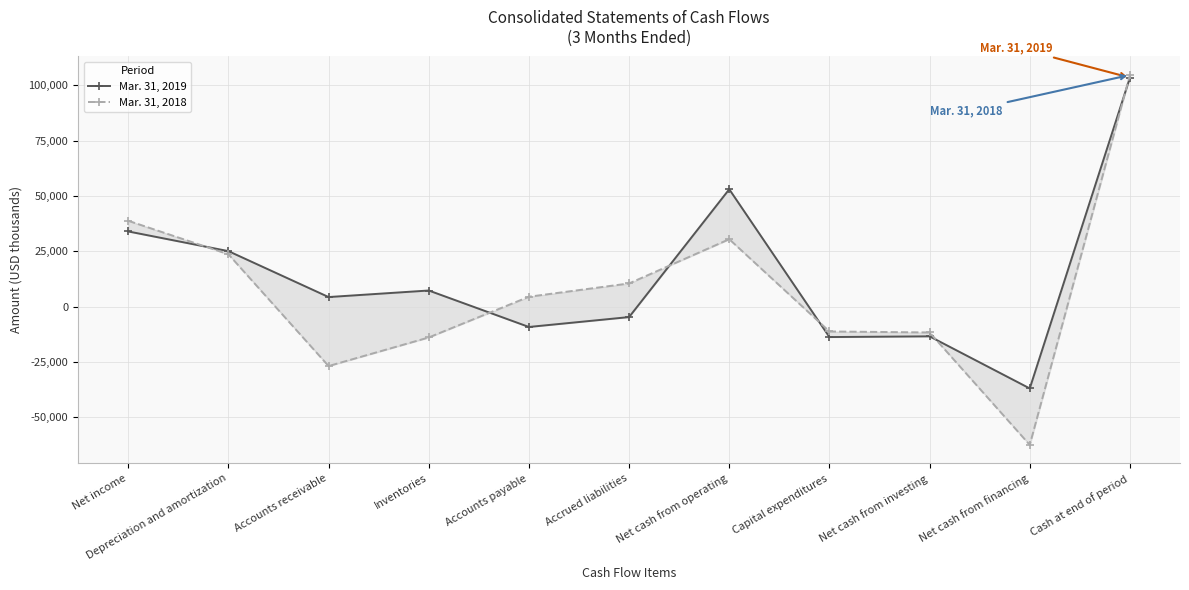

At which category does Mar. 31, 2019 reach its first local peak?

Inventories